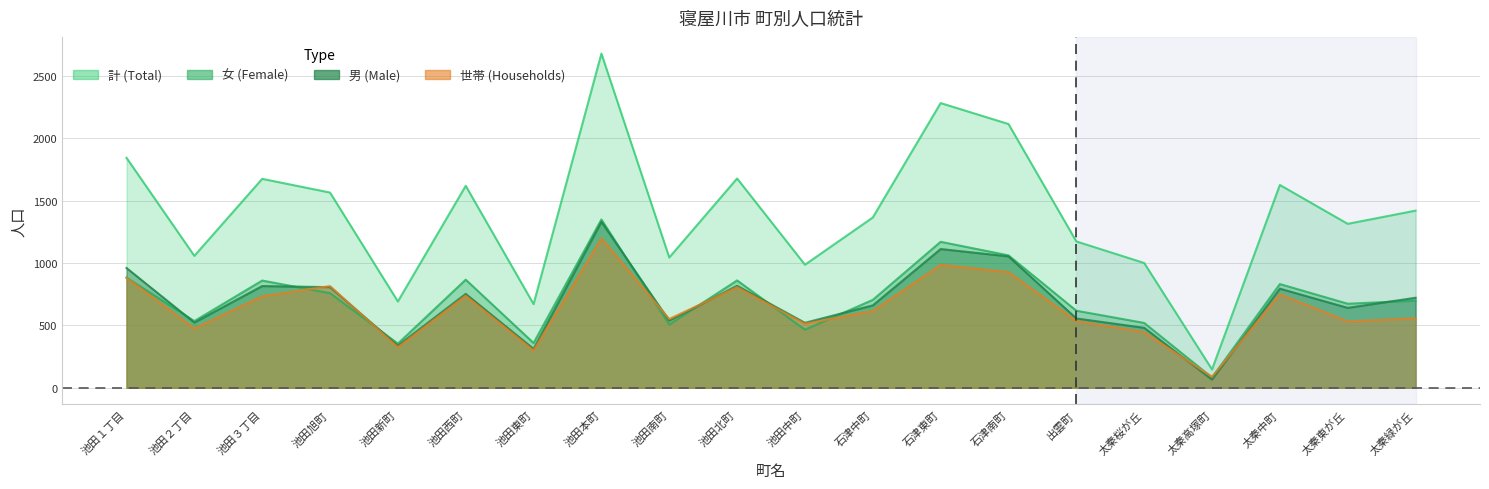

True or false: 男 has a value of 722 at 太秦緑が丘.

True